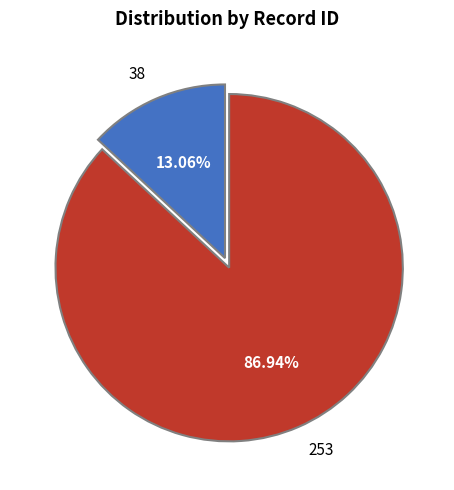

To the nearest percent, what portion does 253 represent?

87%